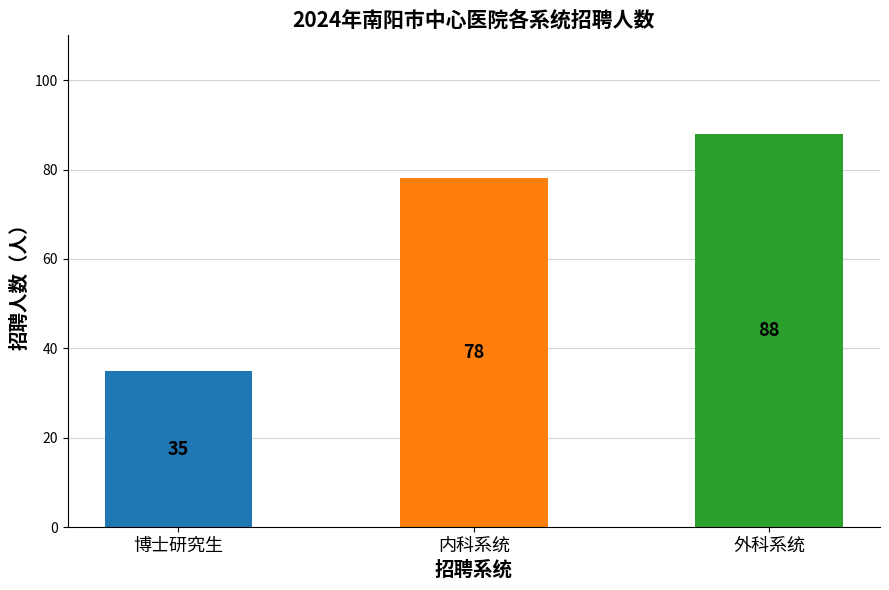

What is the difference between the maximum and minimum values?

53